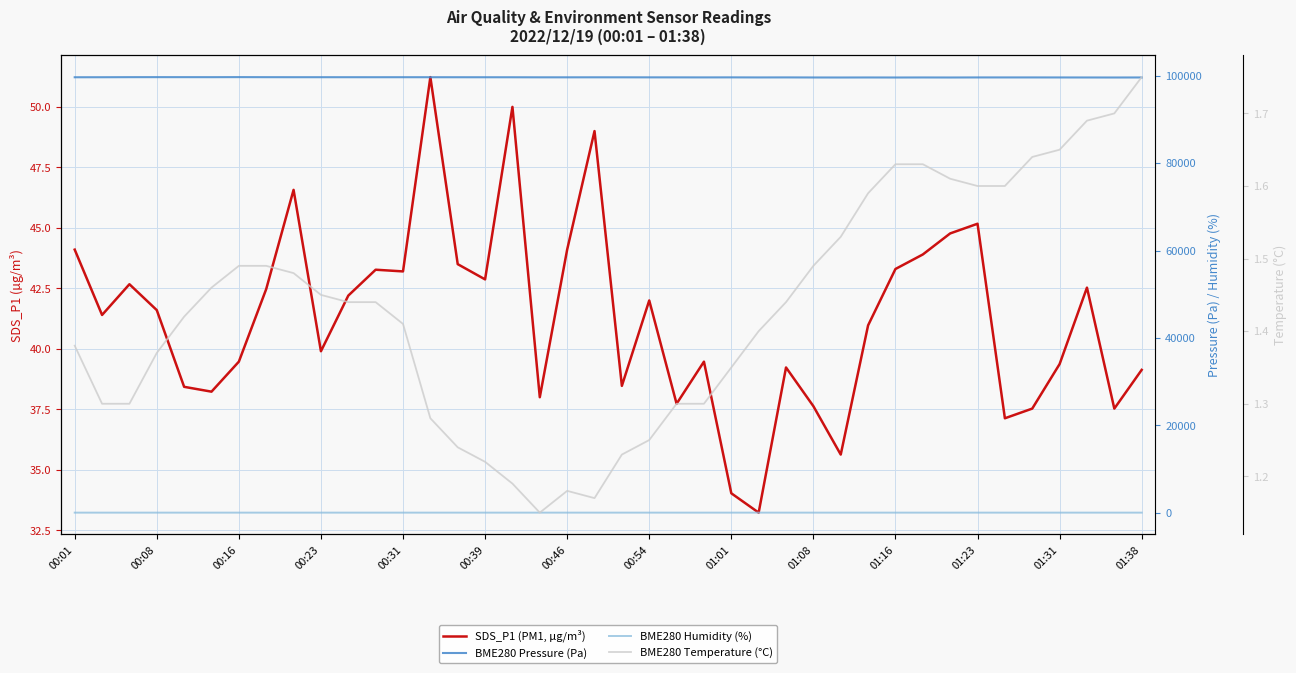

What is the maximum value shown in the chart?

99713.2